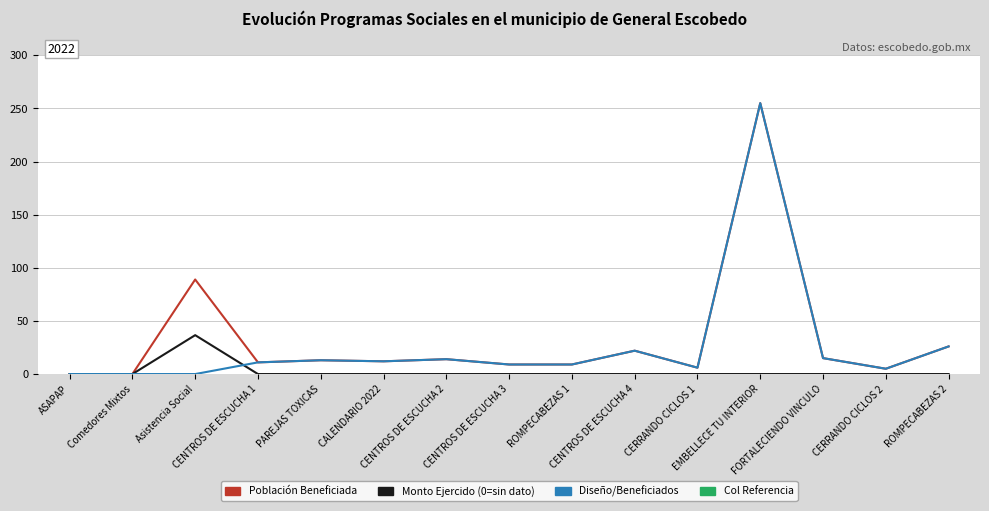

What is the highest value of the Monto Ejercido (0=sin dato) (÷1000) series?

36.6